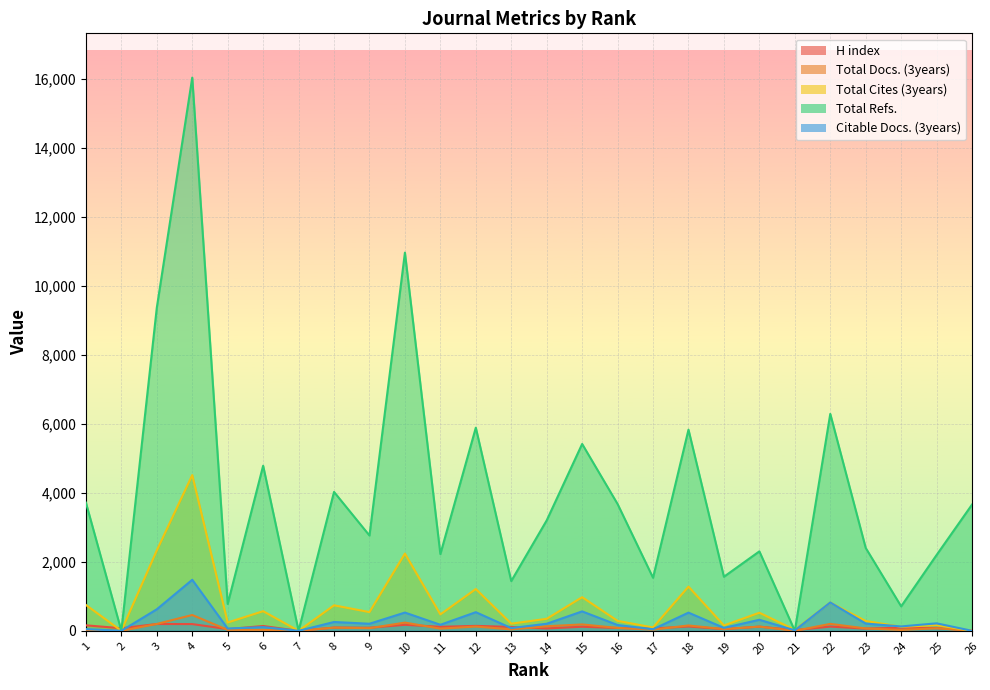

What is the greatest value displayed?

16036